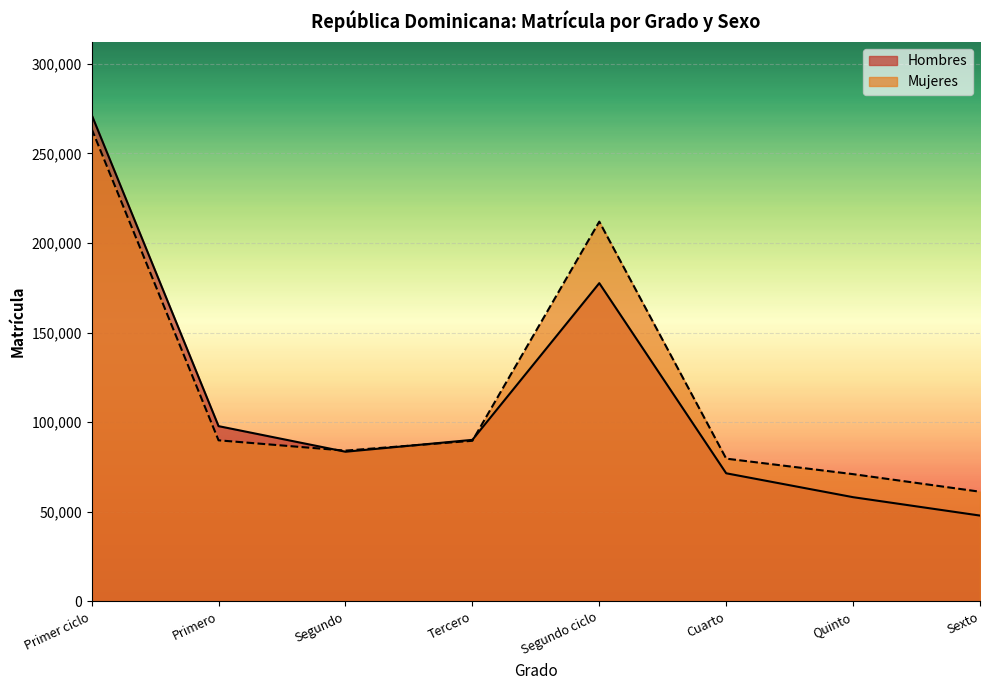

True or false: Hombres has a value of 71511 at Cuarto.

True